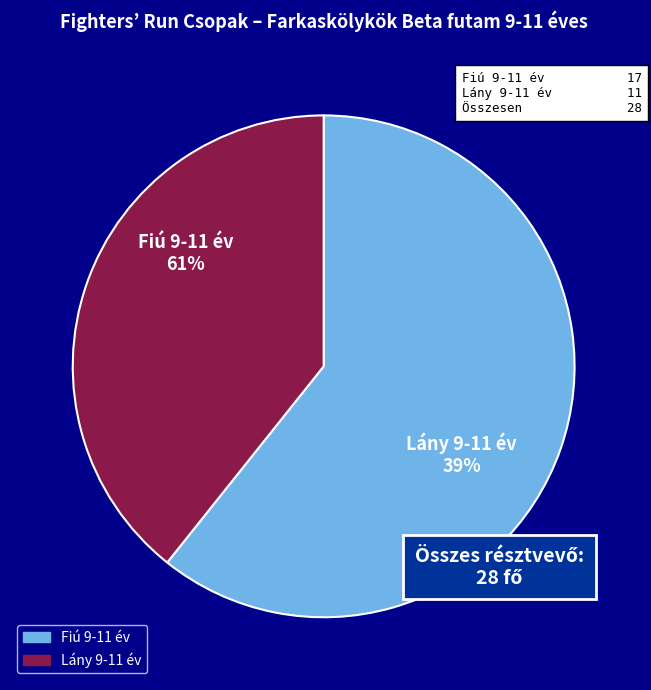

Which has a higher value, Lány 9-11 év or Fiú 9-11 év?

Fiú 9-11 év